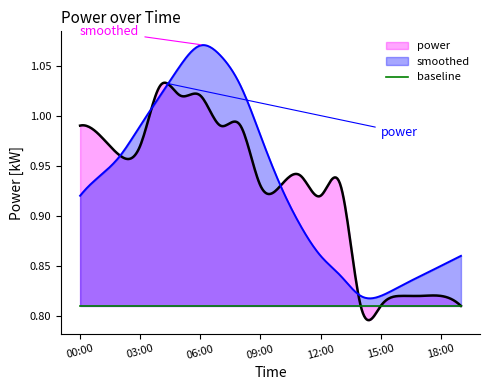

Which series has the largest range (max minus min)?

smoothed